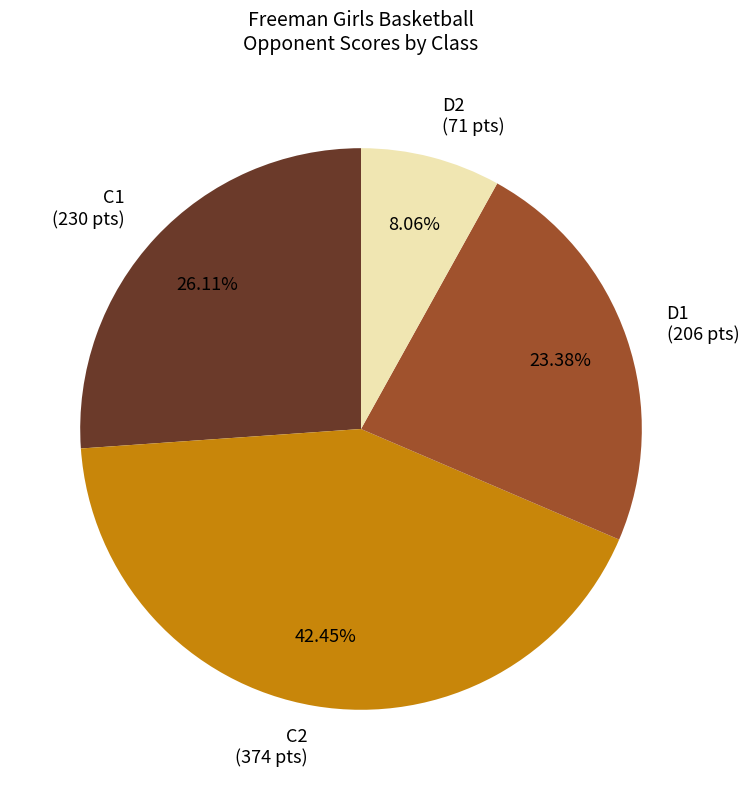

To the nearest percent, what is the average slice percentage?

25%